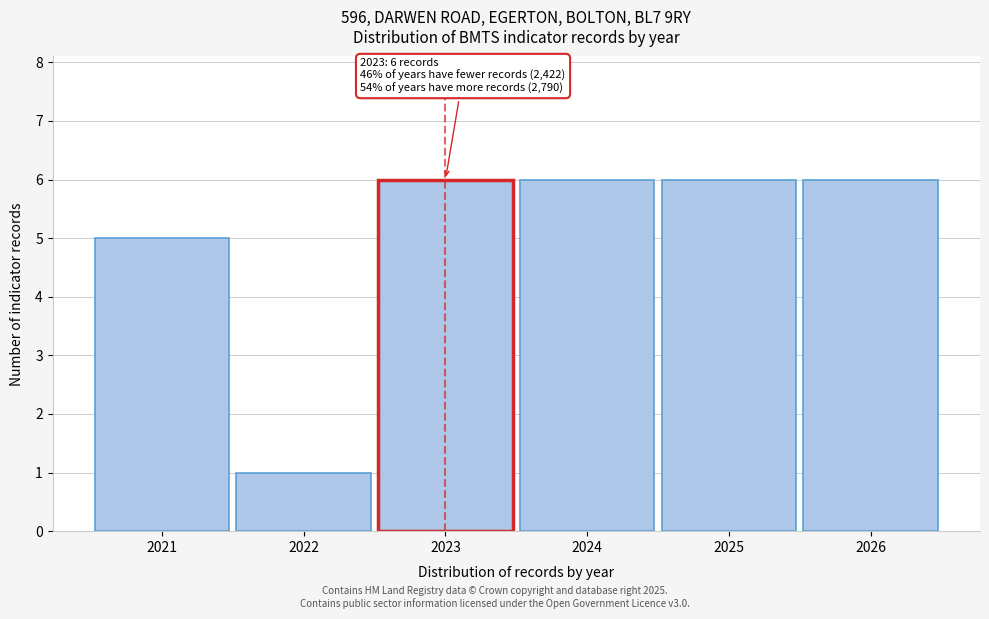

Reading left to right, extract all data points from this chart.

2021=5	2022=1	2023=6	2024=6	2025=6	2026=6